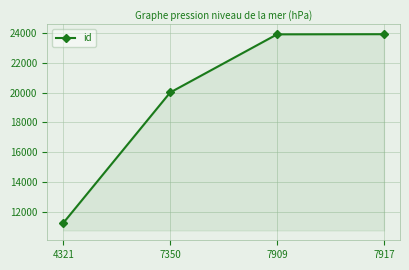

The chart shows a value of 23907 at 7917. True or false?

True